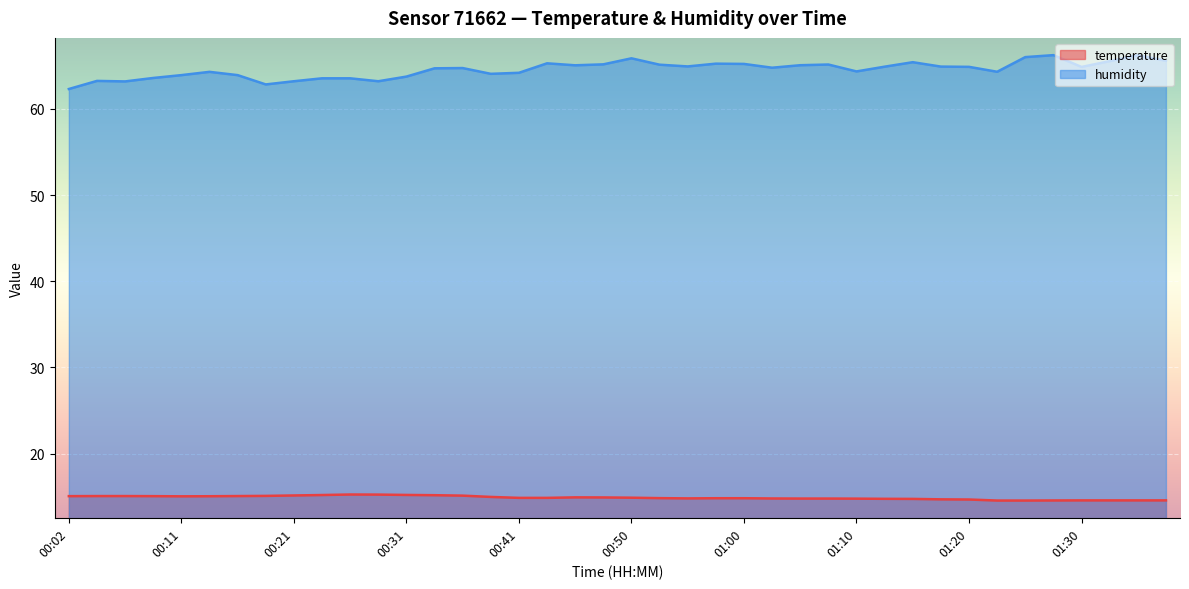

What is the value of the humidity point at the 17th from the left?

64.2